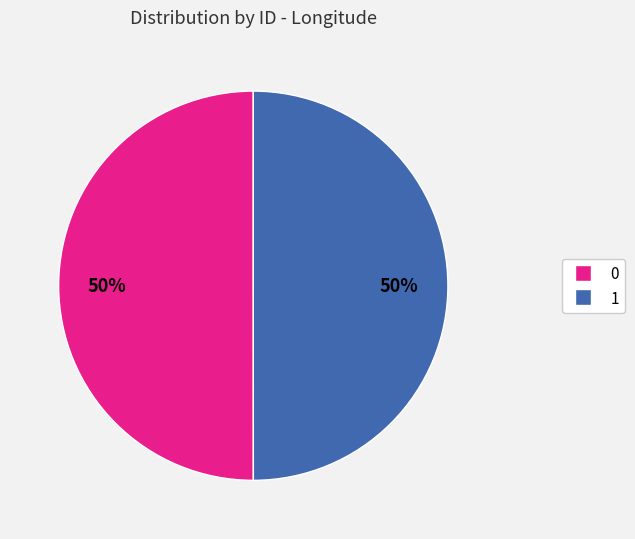

Count the number of slices in the pie.

2